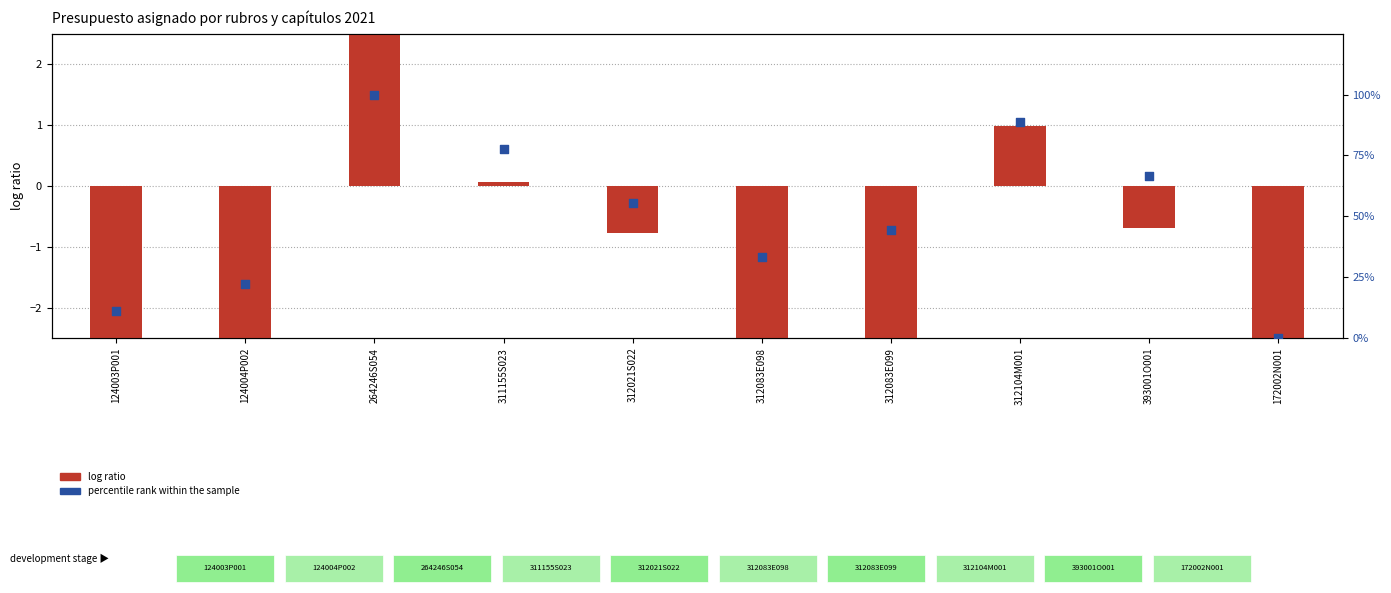

Which series contains the highest Y value?

percentile rank within the sample